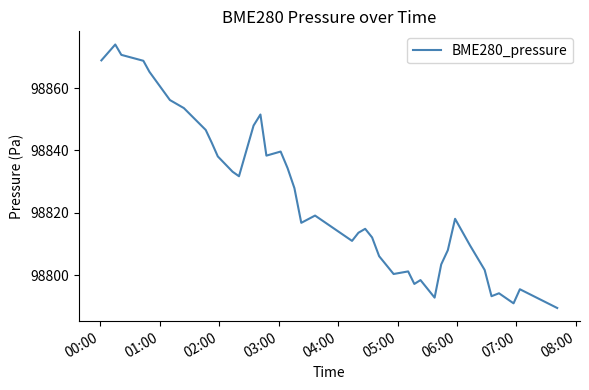

Is this an area chart (filled region under the line)?

No